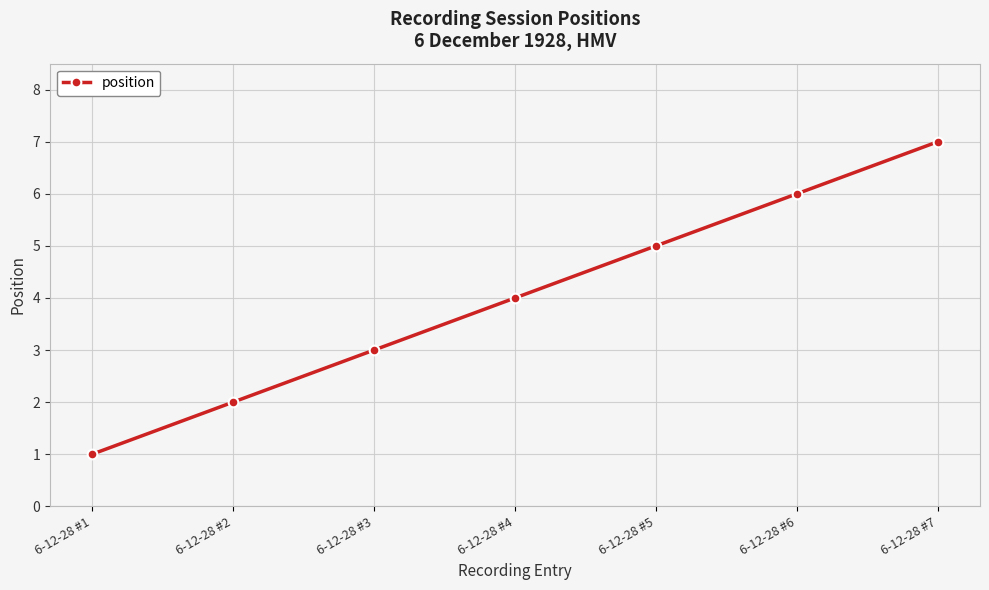

What is the ratio of the value at 6-12-28 #3 to the value at 6-12-28 #7?

0.4